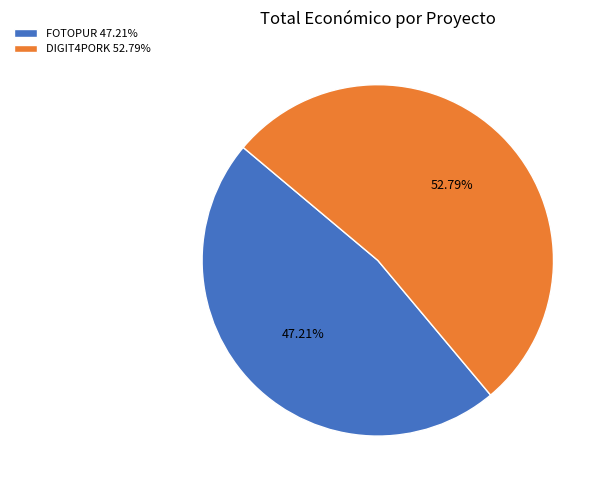

What percentage is the DIGIT4PORK slice, to the nearest percent?

53%